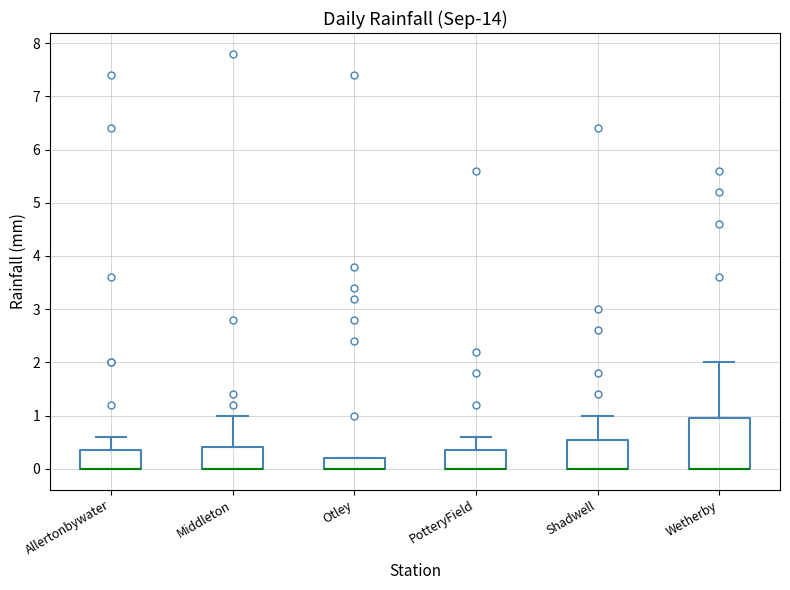

Where does the upper whisker of the box for Middleton end on the y-axis? The values are not printed on the chart, so give them approximately, as read against the axis.

1.0